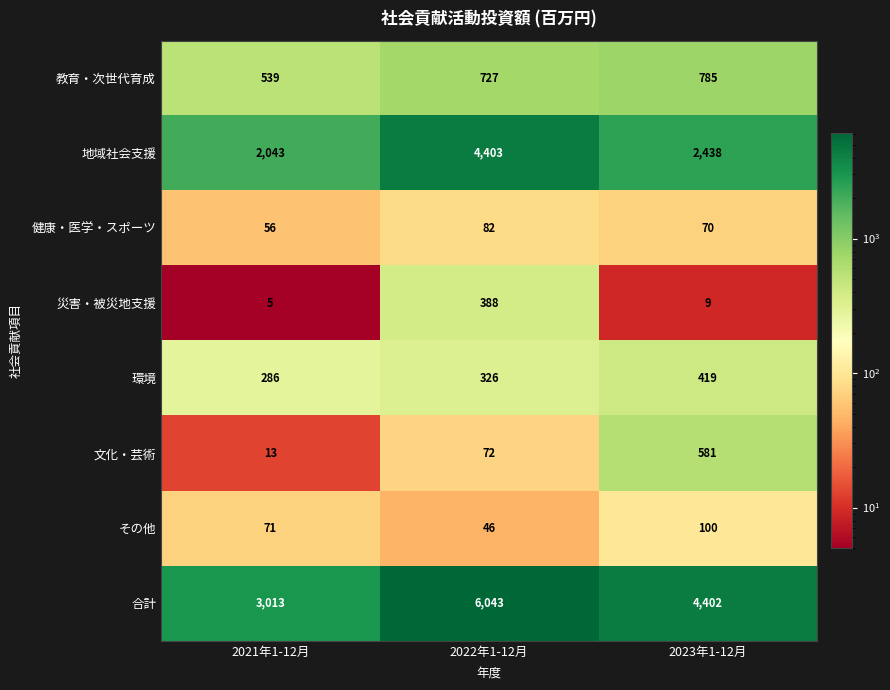

What is the maximum value shown in the chart?

6043